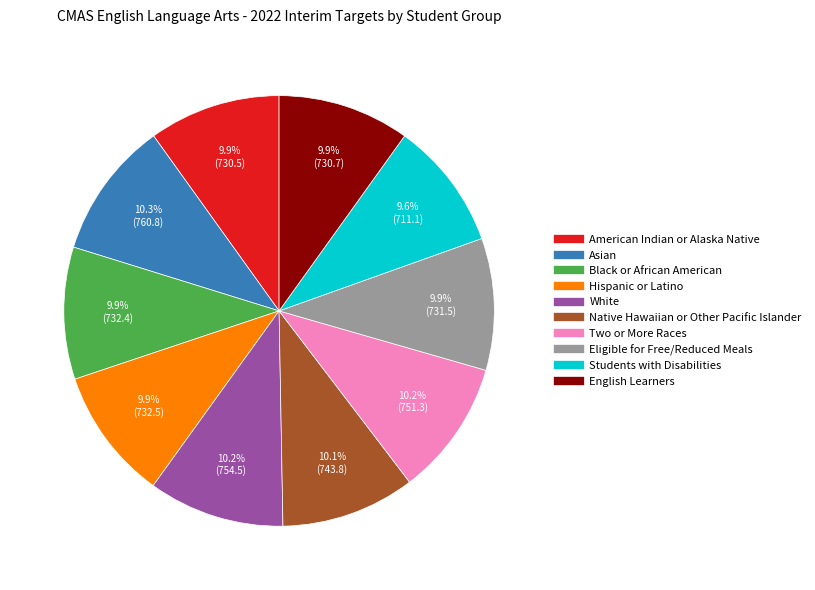

Is there any slice that represents more than half of the pie?

No